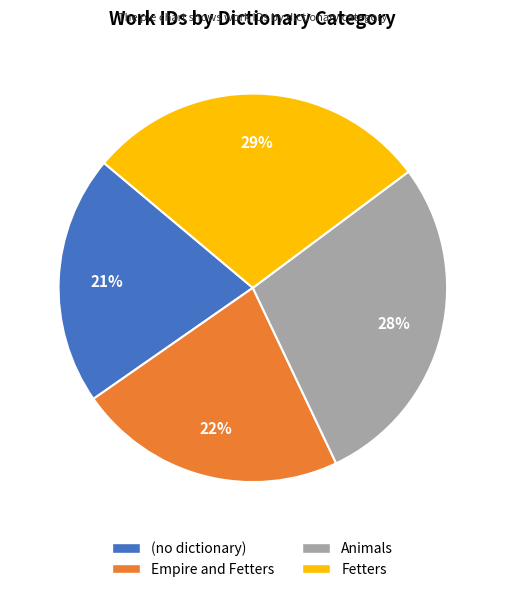

Do (no dictionary) and Animals together represent more than half of the pie?

No